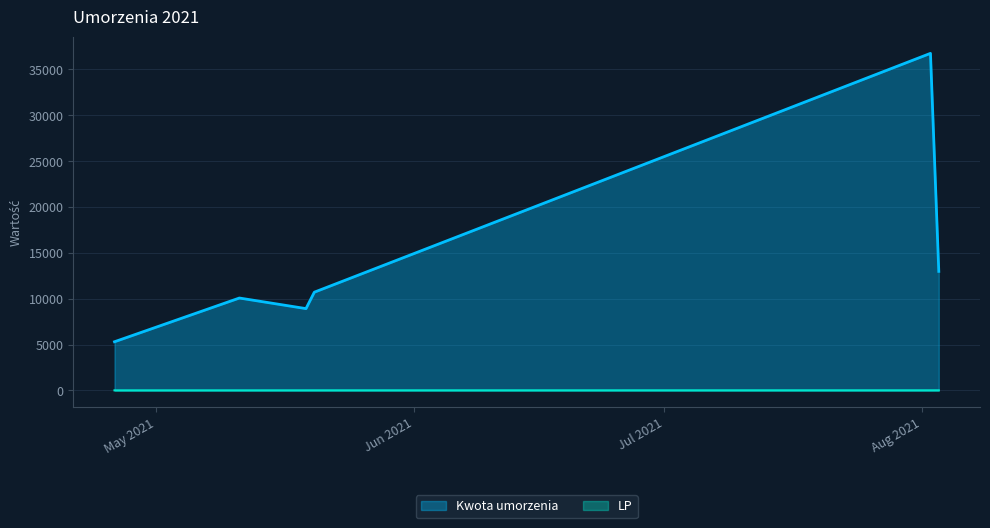

At which category is the sum across all series the highest?

2021-08-02